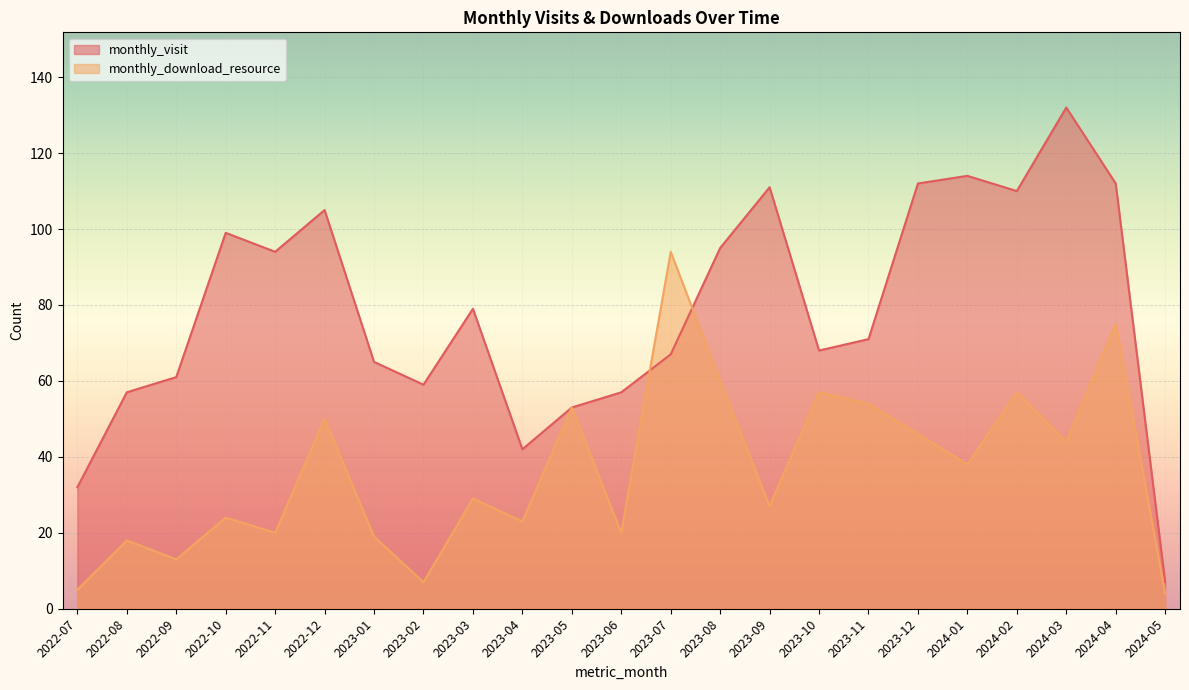

The monthly_visit series shows 54 at 2022-07. True or false?

False